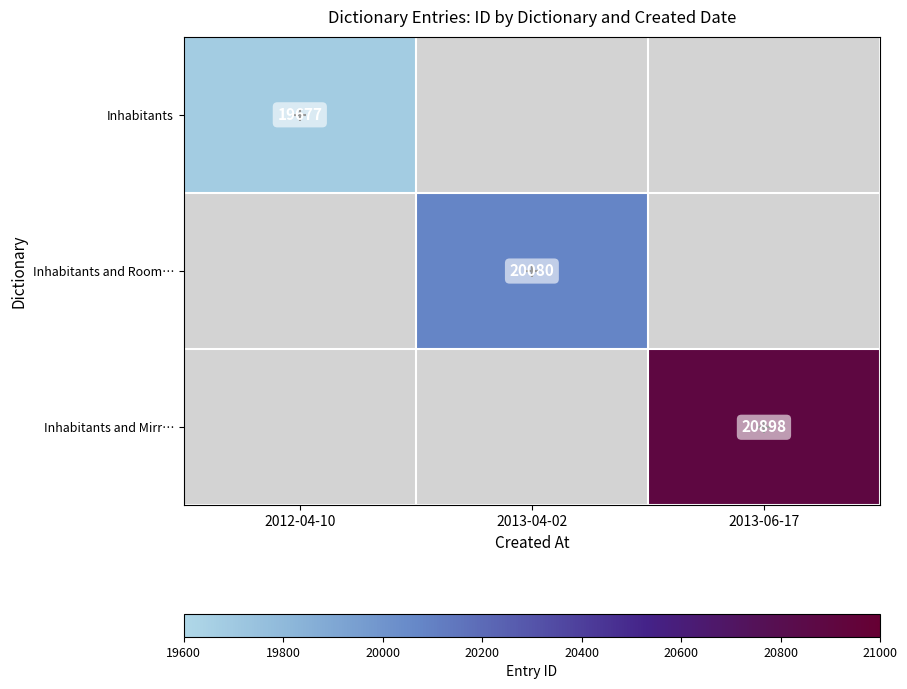

The Inhabitants and Room… series shows 30048 at 2013-04-02. True or false?

False